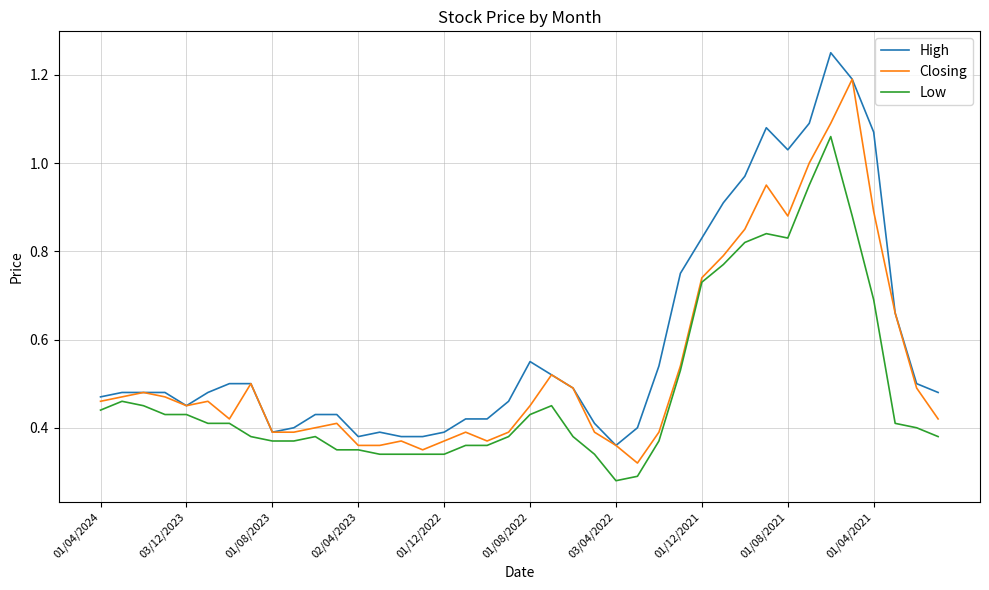

Which series has the largest range (max minus min)?

High